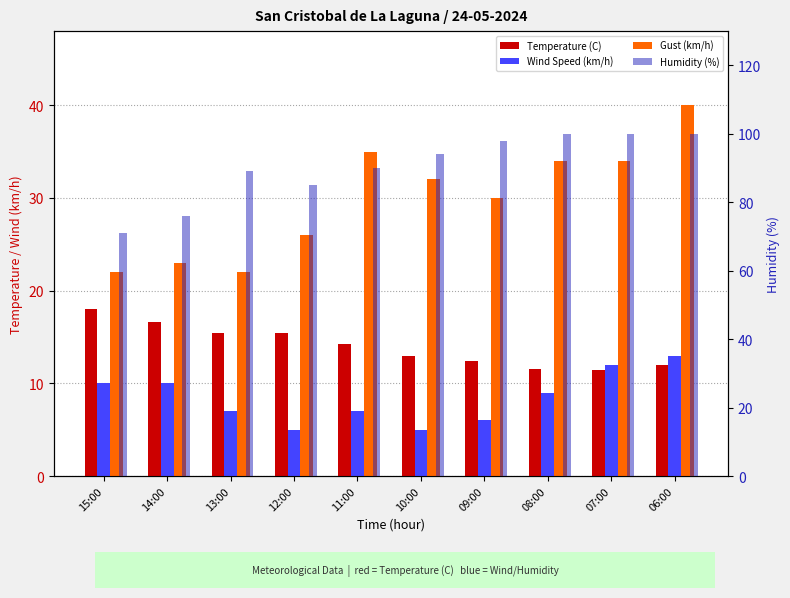

At which label does Humidity (%) reach its peak?

08:00